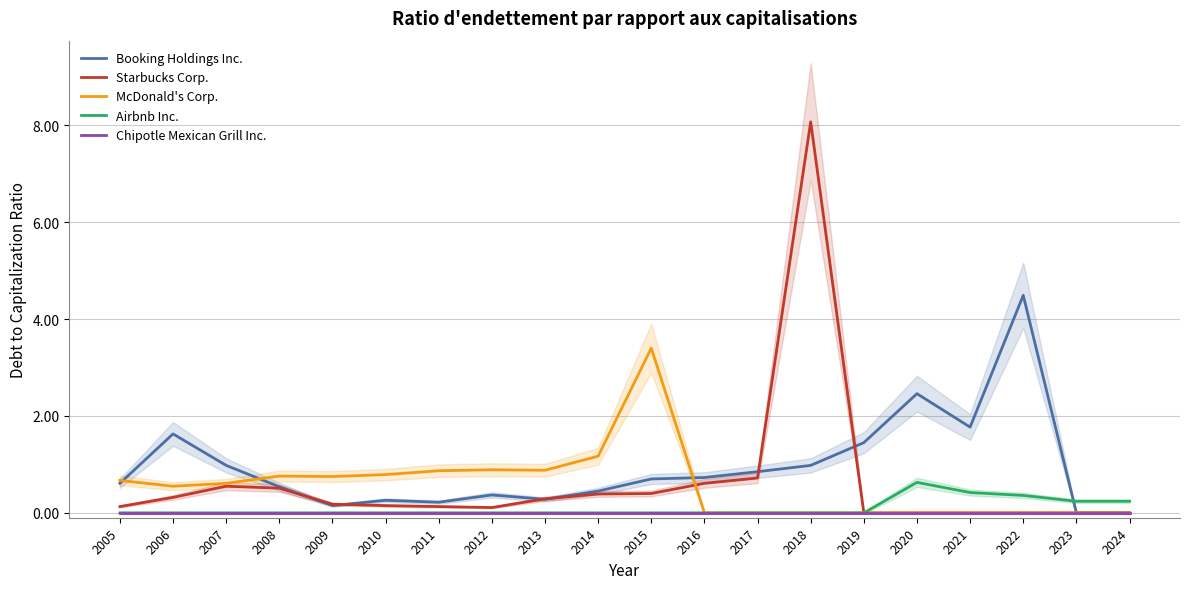

How many distinct data groups are displayed?

5